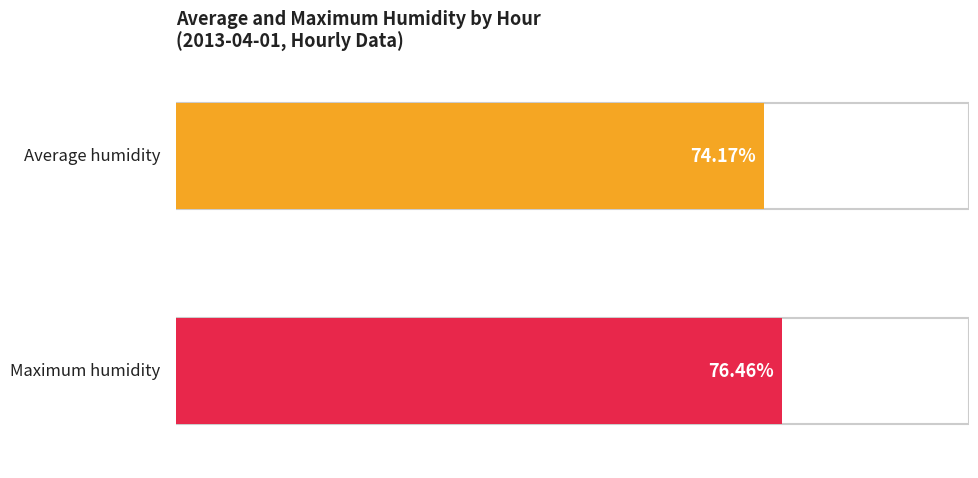

How many series are shown in this chart?

2